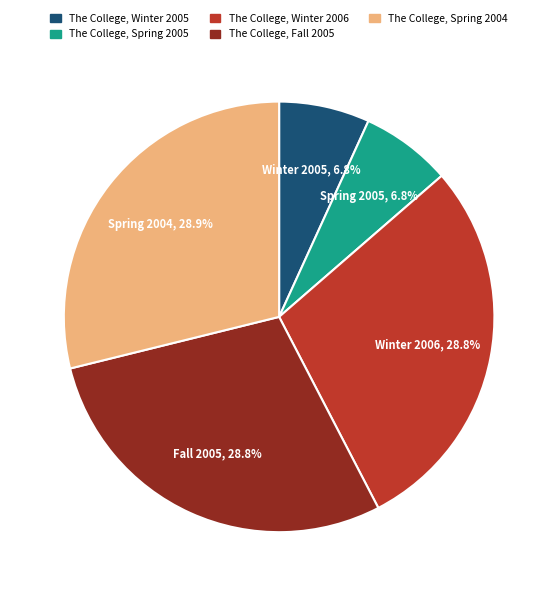

Is the sum of The College, Winter 2006 and The College, Spring 2005 greater than half?

No